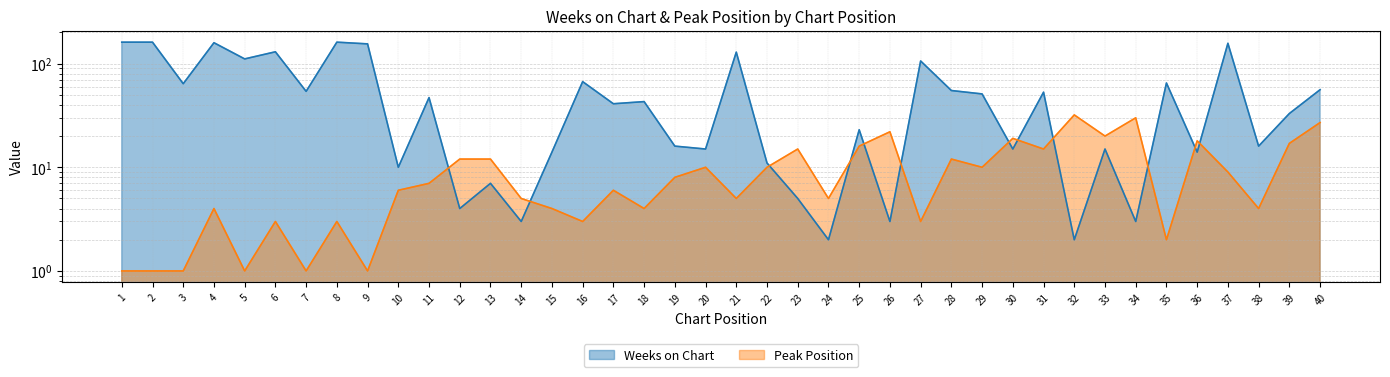

Count the number of data series in this chart.

2